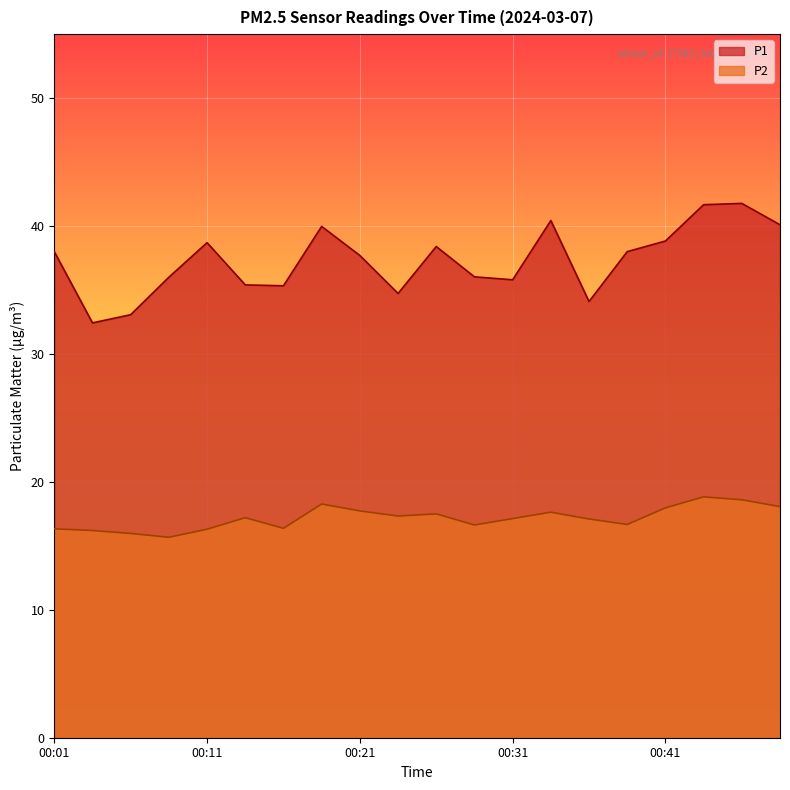

What is the difference between the highest and lowest values at 00:13?

18.2